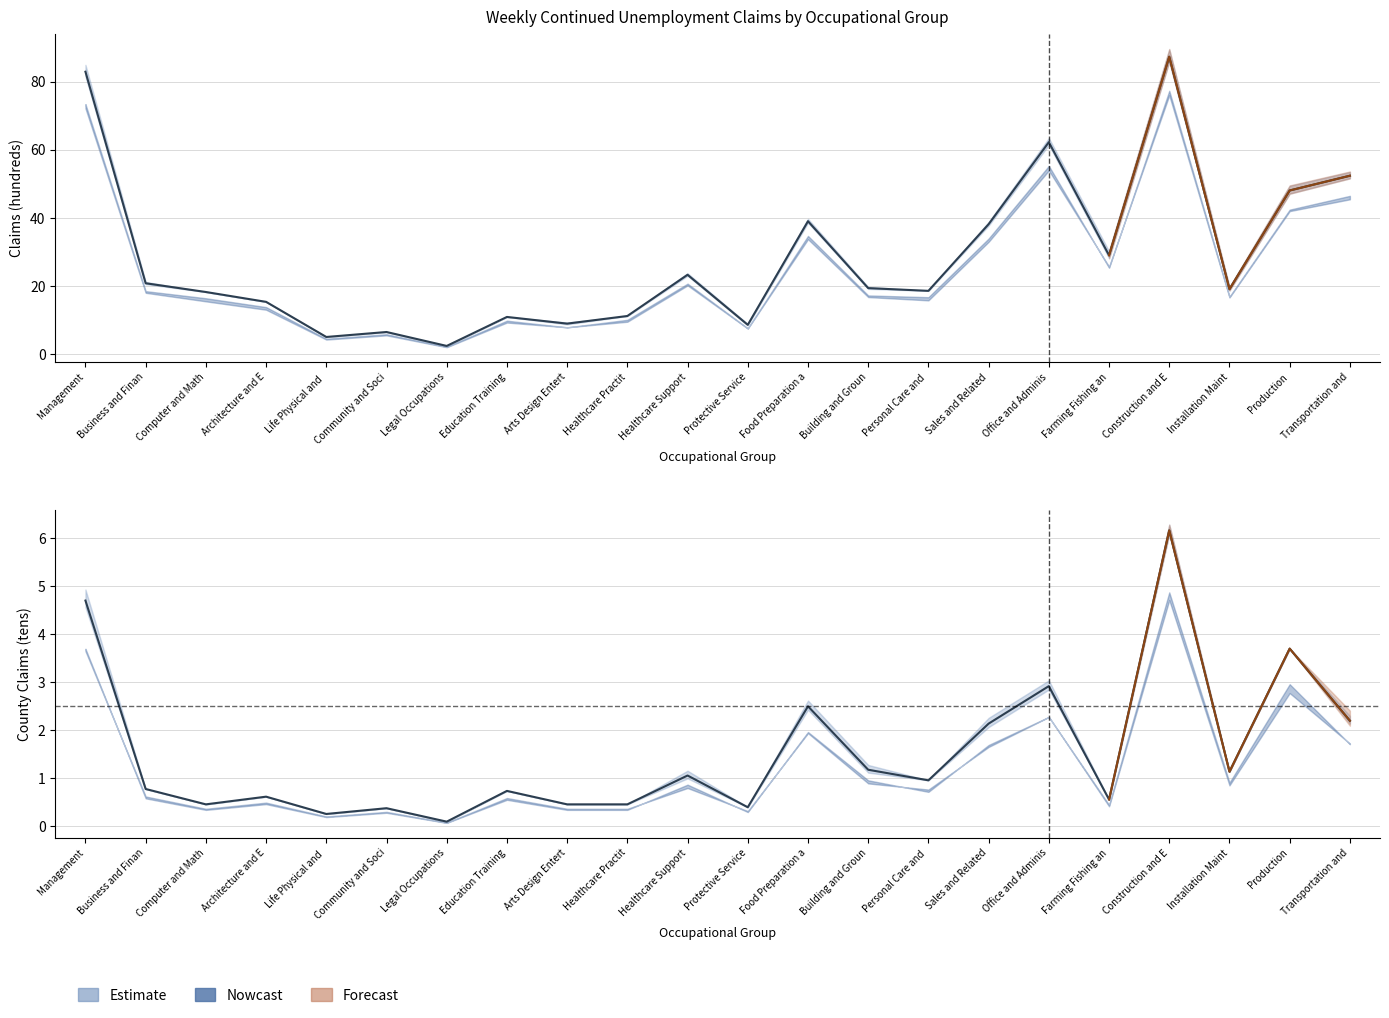

The value at Healthcare Practit is 0.5. True or false?

True